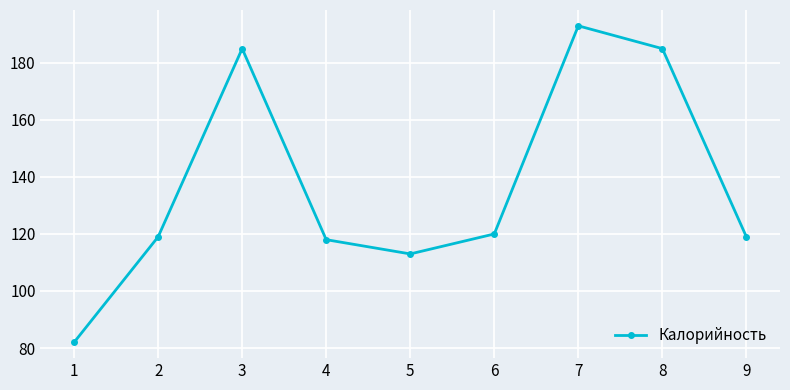

What is the ratio of the value at 5 to the value at 6?

0.9